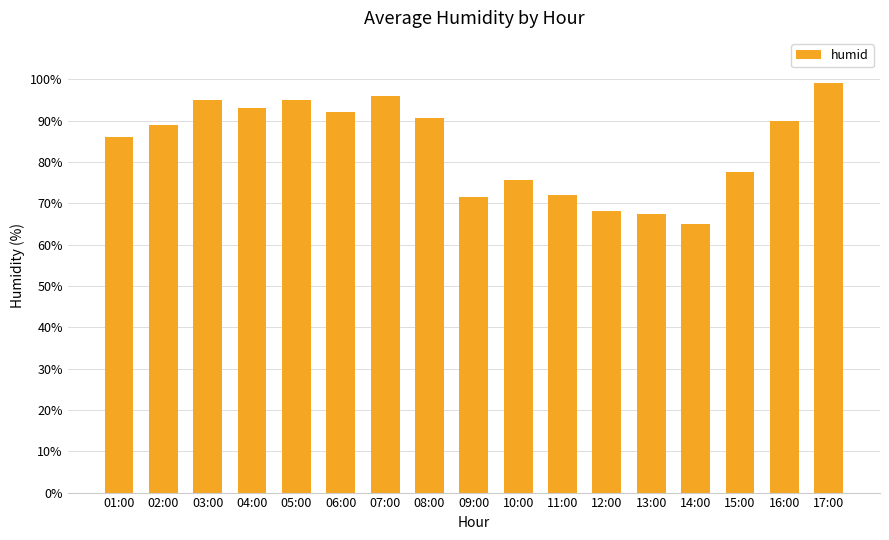

True or false: the data shows 129.7 at 16:00.

False